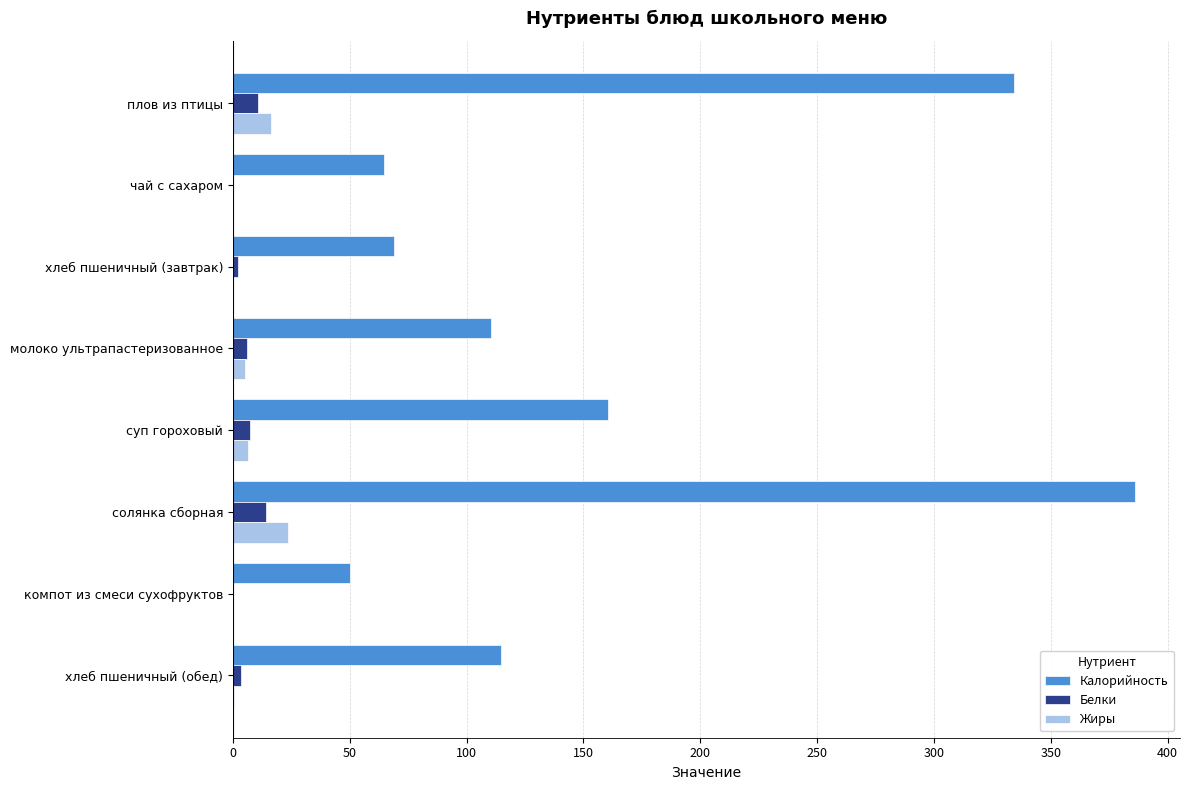

Which series has the largest range (max minus min)?

Калорийность